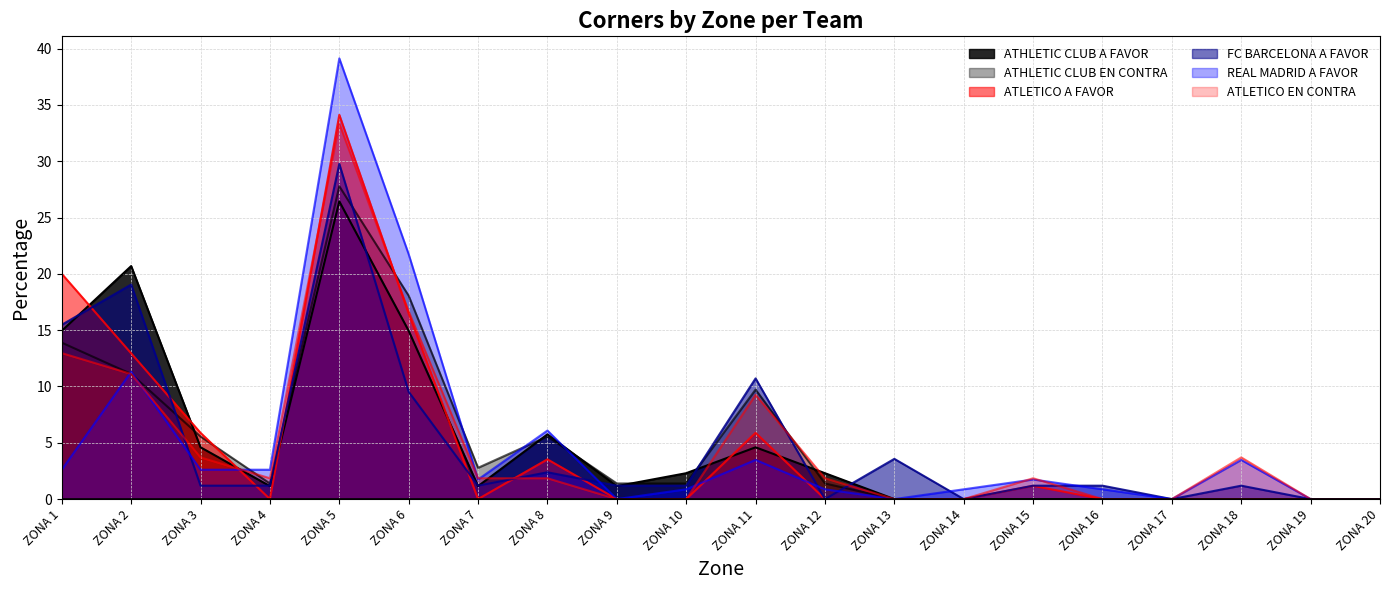

Rank the categories by ATHLETIC CLUB A FAVOR value from lowest to highest.

ZONA 13, ZONA 14, ZONA 15, ZONA 16, ZONA 17, ZONA 18, ZONA 19, ZONA 20, ZONA 4, ZONA 7, ZONA 9, ZONA 10, ZONA 12, ZONA 3, ZONA 11, ZONA 8, ZONA 1, ZONA 6, ZONA 2, ZONA 5